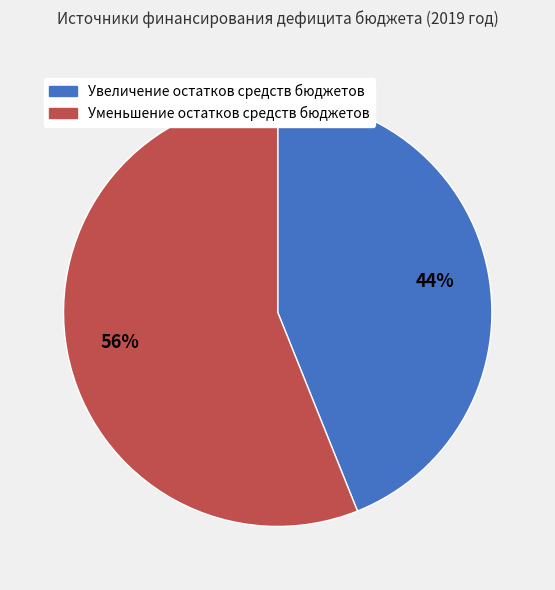

Is it true that Уменьшение остатков средств бюджетов is 56% of the pie?

True